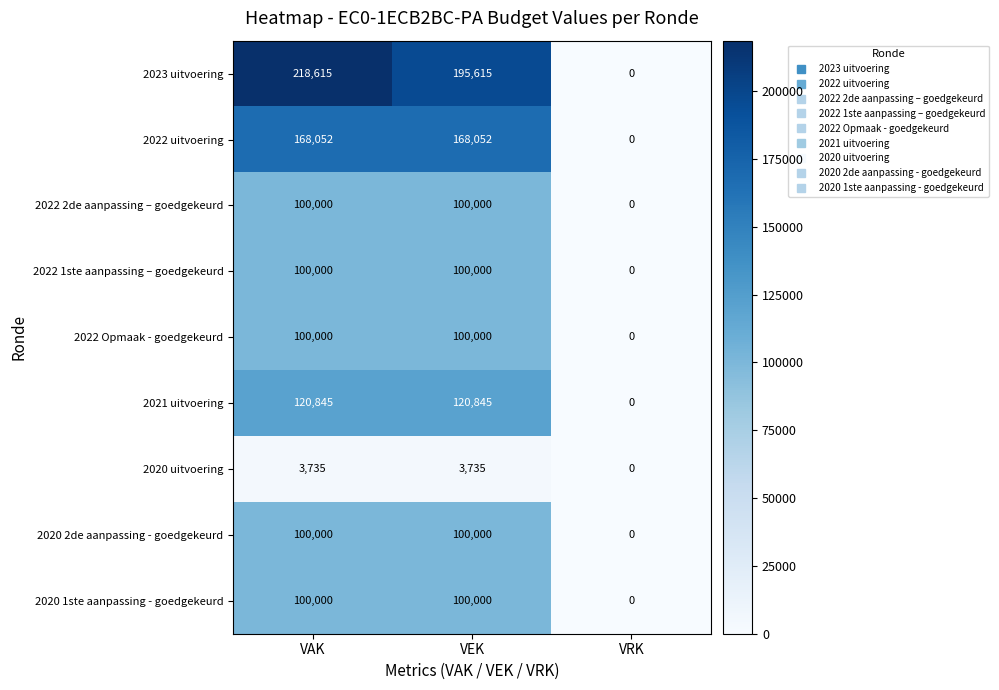

Is the value of 2023 uitvoering at VRK greater than the value of 2022 uitvoering at VAK?

No